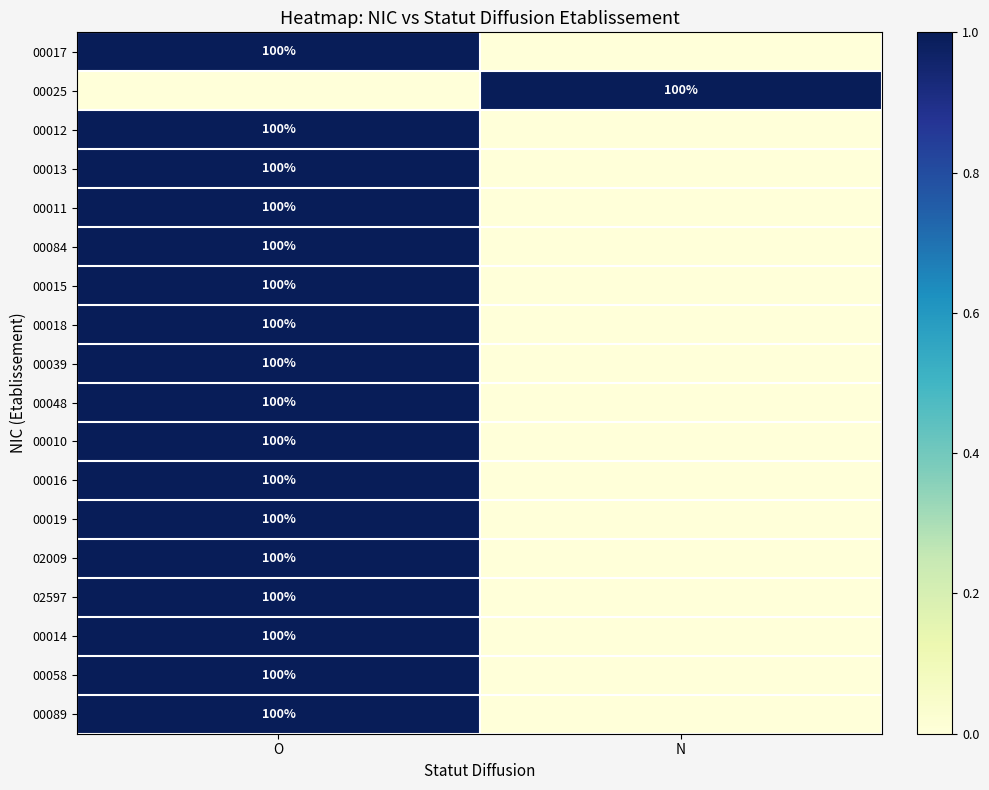

Is it true that 00084 equals 100 at O?

True